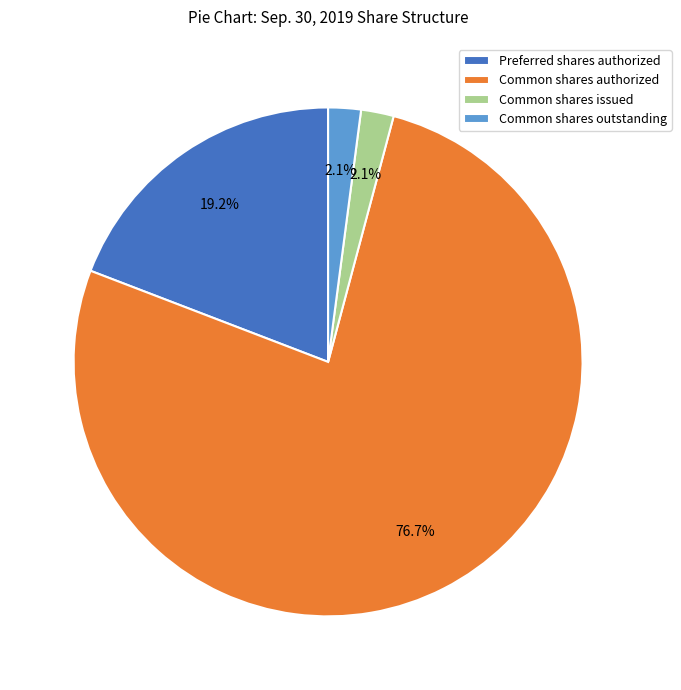

How many segments does this pie chart have?

4